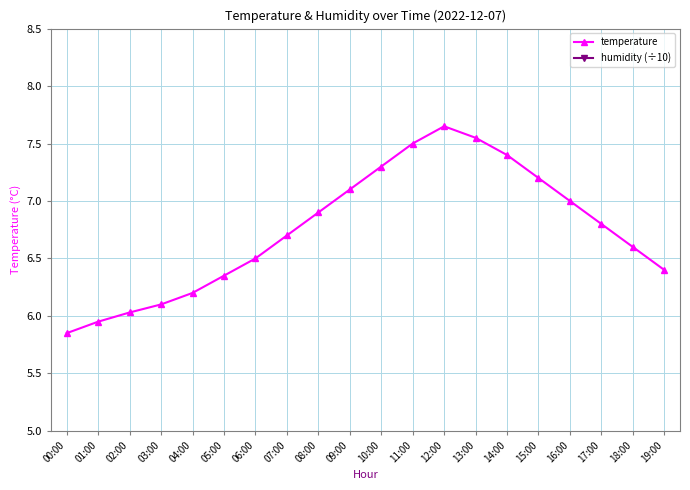

Which has a higher value, 04:00 or 17:00?

17:00